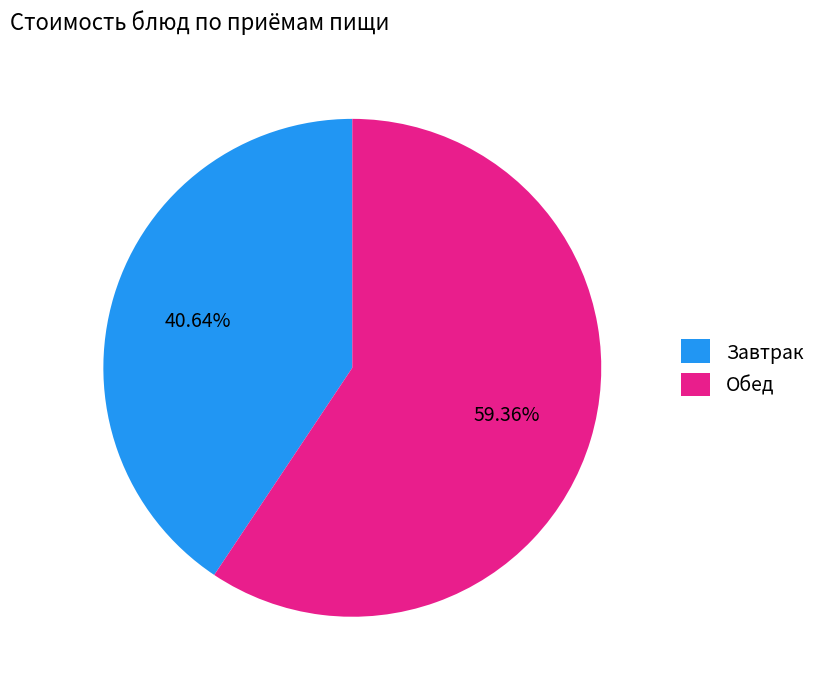

Do Завтрак and Обед together represent more than half of the pie?

Yes